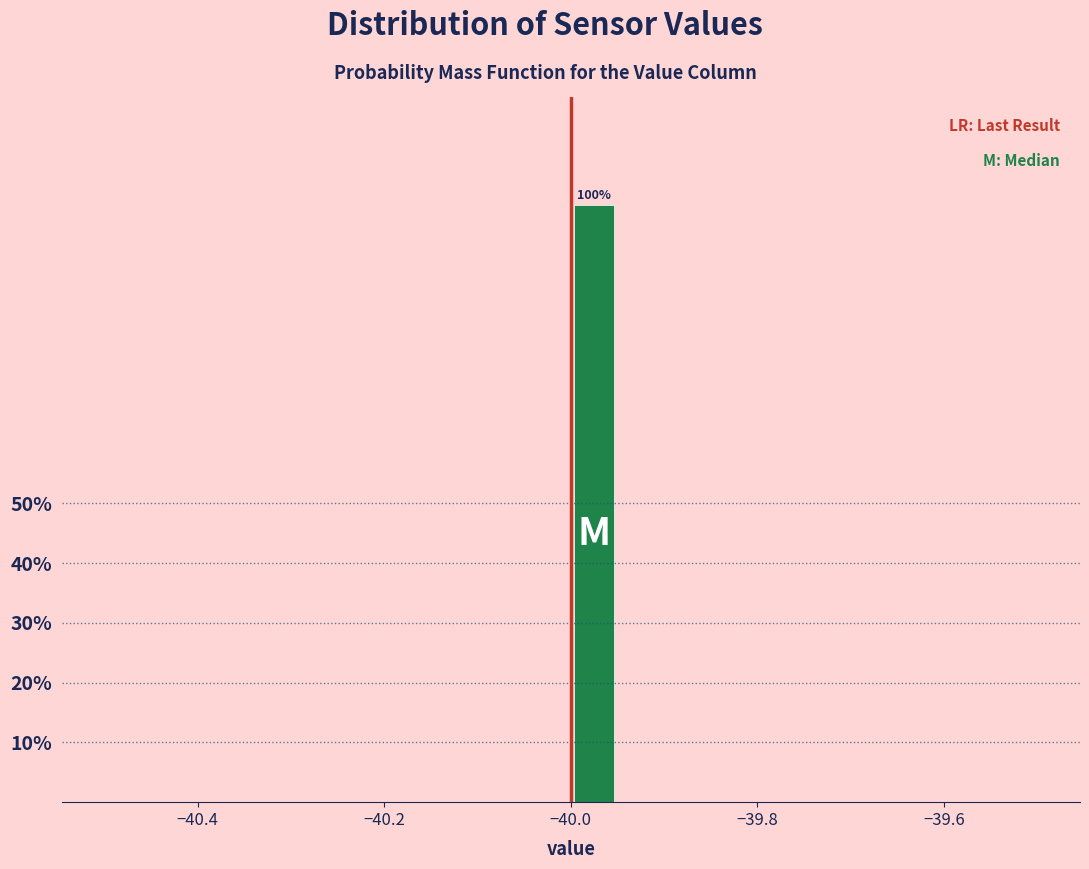

Read against the x-axis, roughly where is the centre of the tallest bar?

-39.98